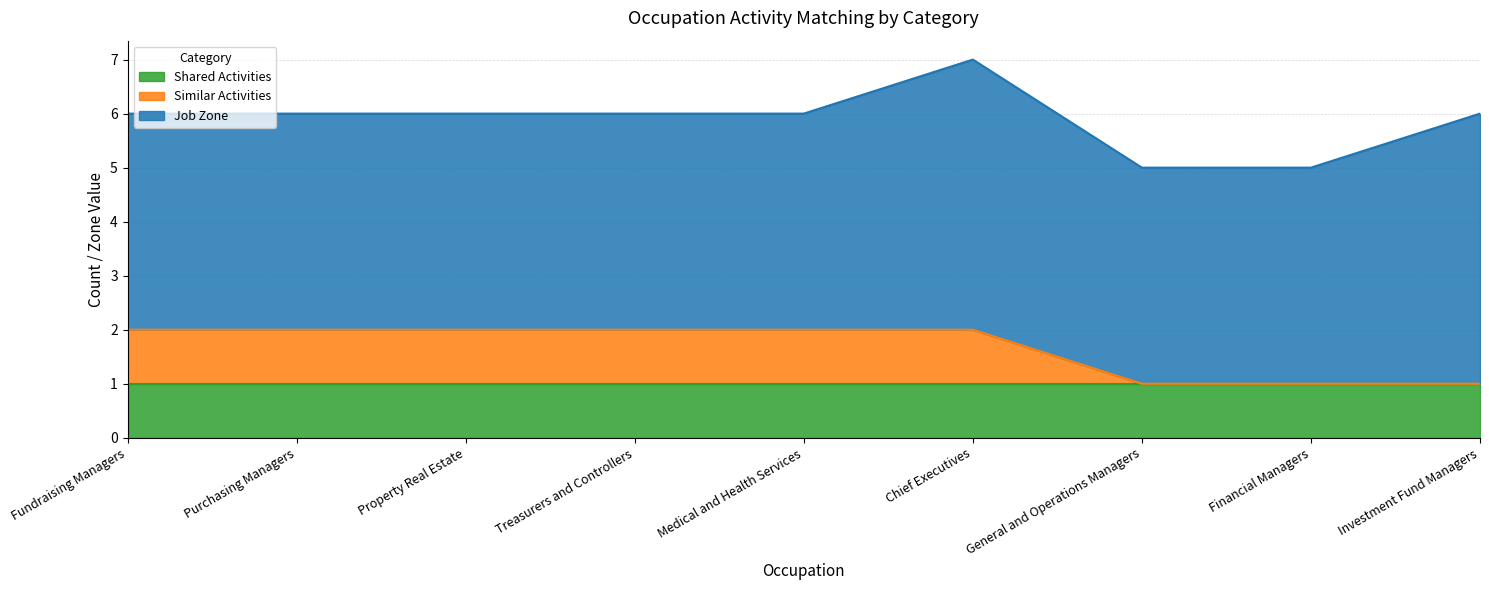

Reading left to right, what are all the values shown in this chart?

Shared Activities: Fundraising Managers=1	Purchasing Managers=1	Property Real Estate=1	Treasurers and Controllers=1	Medical and Health Services=1	Chief Executives=1	General and Operations Managers=1	Financial Managers=1	Investment Fund Managers=1
Similar Activities: Fundraising Managers=1	Purchasing Managers=1	Property Real Estate=1	Treasurers and Controllers=1	Medical and Health Services=1	Chief Executives=1	General and Operations Managers=0	Financial Managers=0	Investment Fund Managers=0
Job Zone: Fundraising Managers=4	Purchasing Managers=4	Property Real Estate=4	Treasurers and Controllers=4	Medical and Health Services=4	Chief Executives=5	General and Operations Managers=4	Financial Managers=4	Investment Fund Managers=5